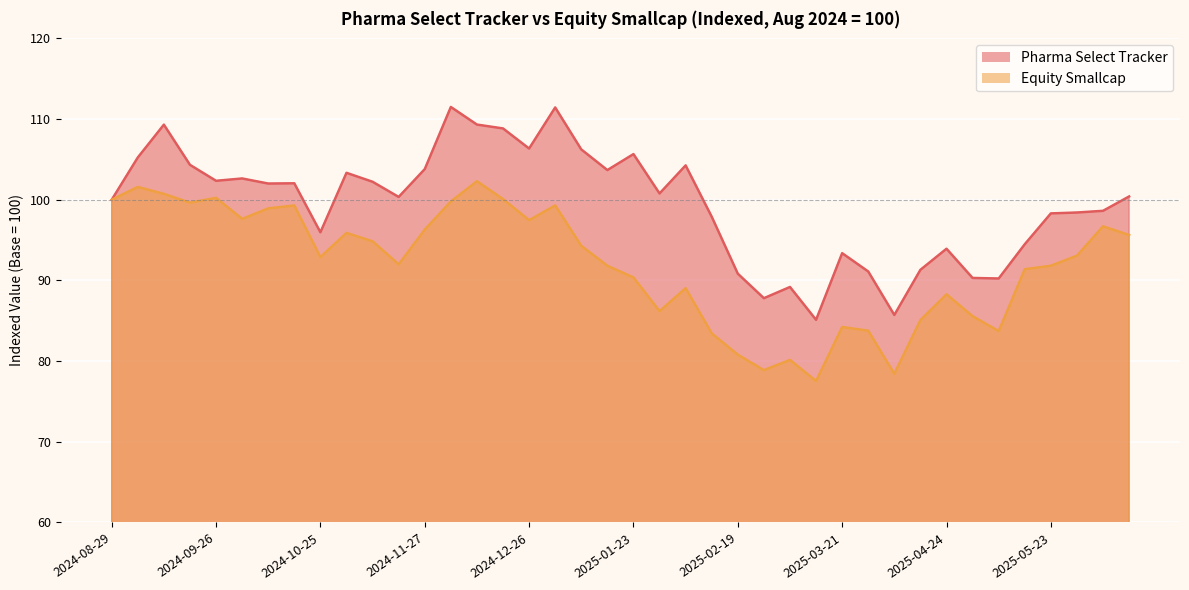

Is the value of Equity Smallcap at 2025-02-27 greater than the value of Pharma Select Tracker at 2025-01-30?

No